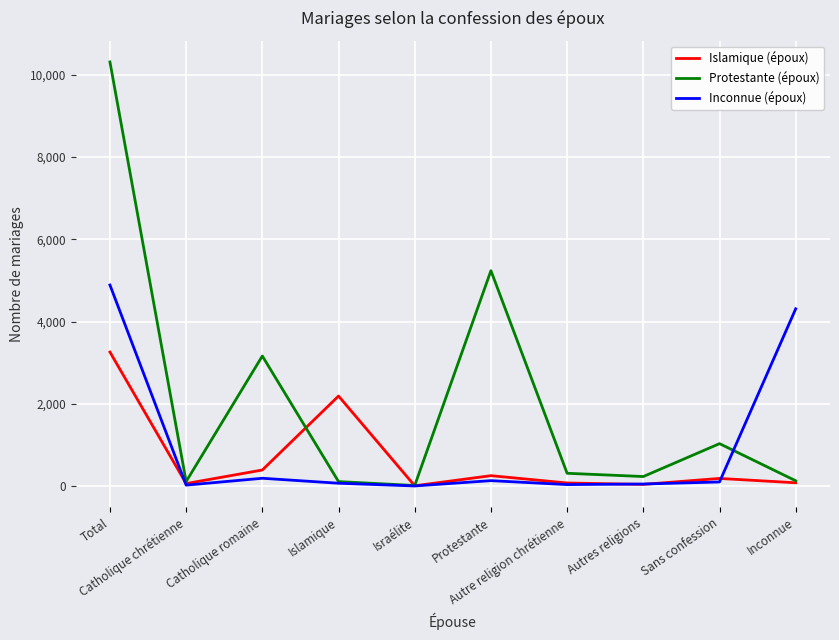

What is the maximum value shown in the chart?

10314